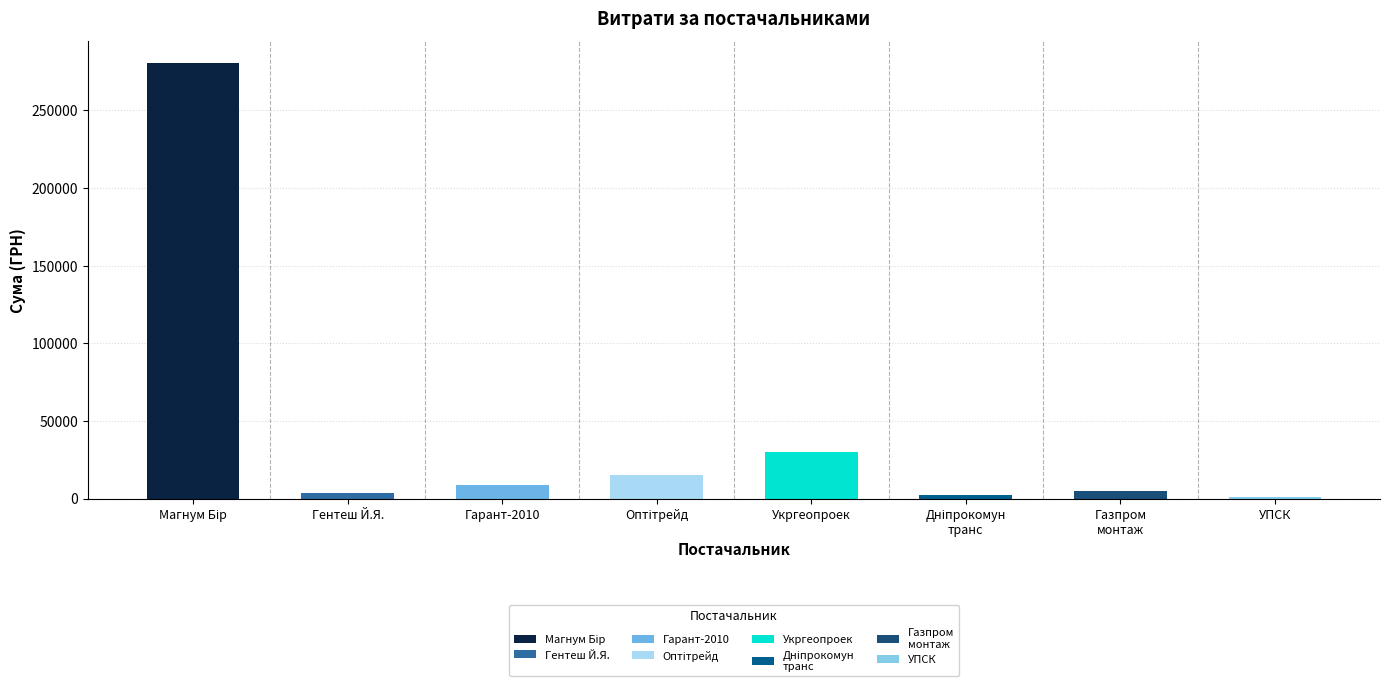

At which category does the chart reach its minimum across all series?

Дніпропетровська філія ПрАТ "УПСК"